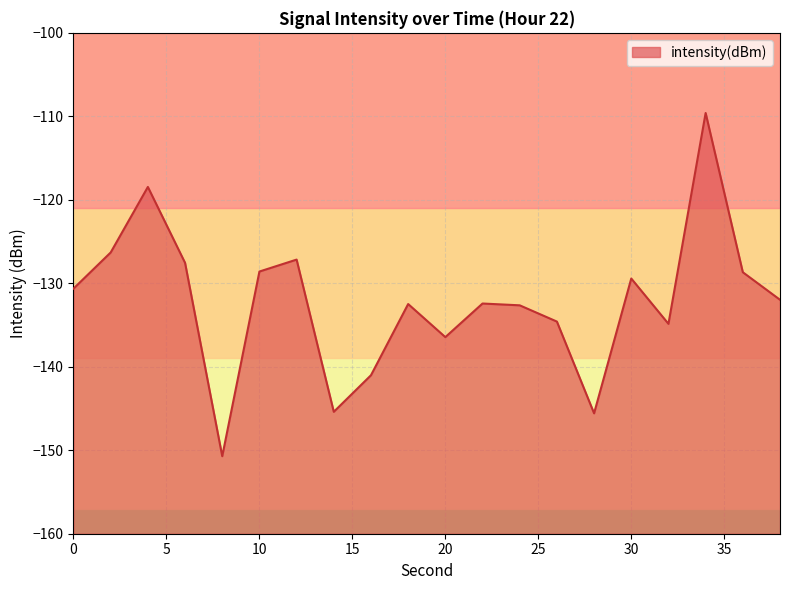

What is the approximate value at 12?

-127.2